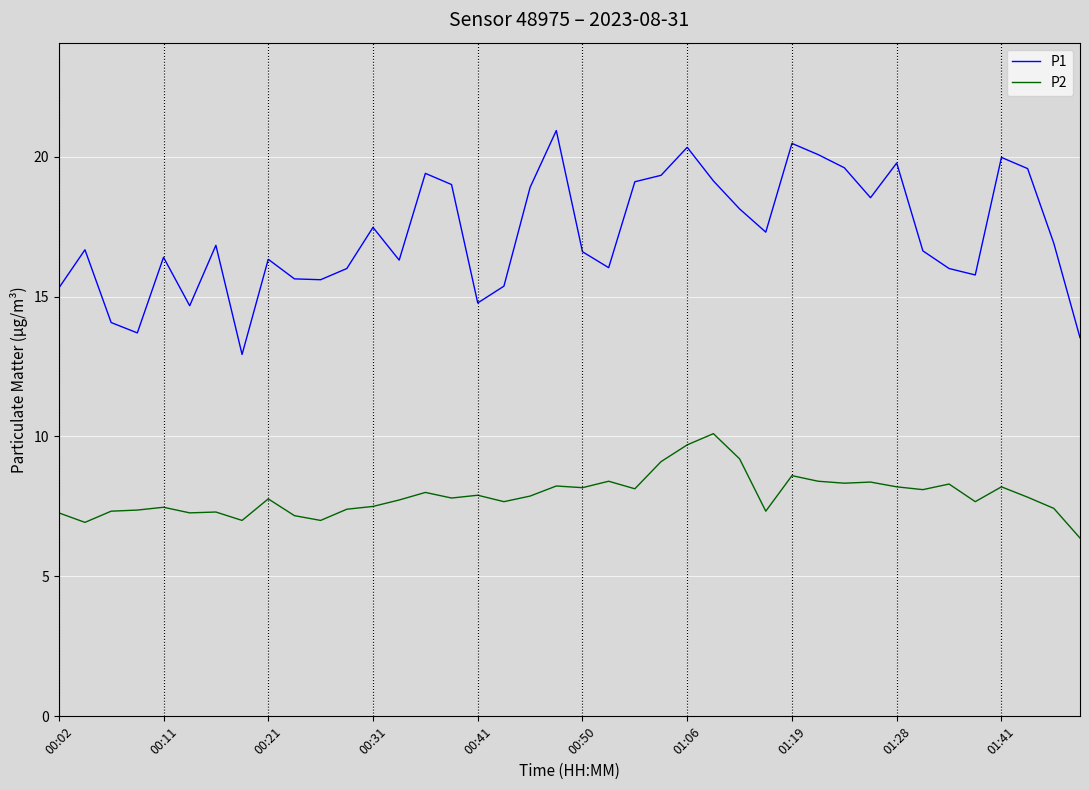

What is the difference between the maximum and minimum values in the P2 series?

3.7